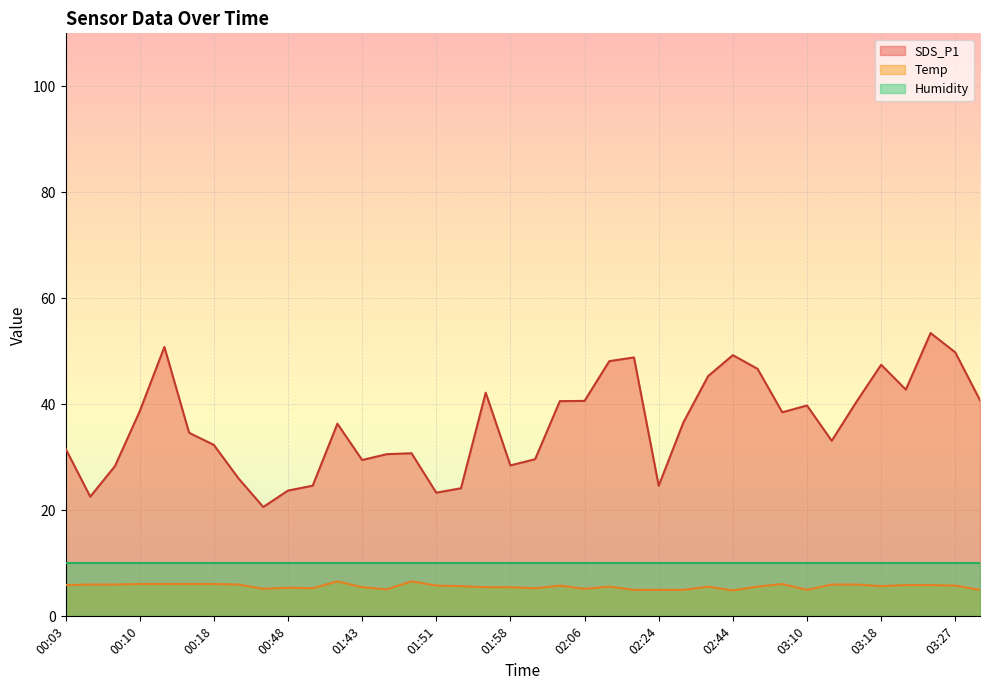

True or false: SDS_P1 and Temp intersect in this chart.

False